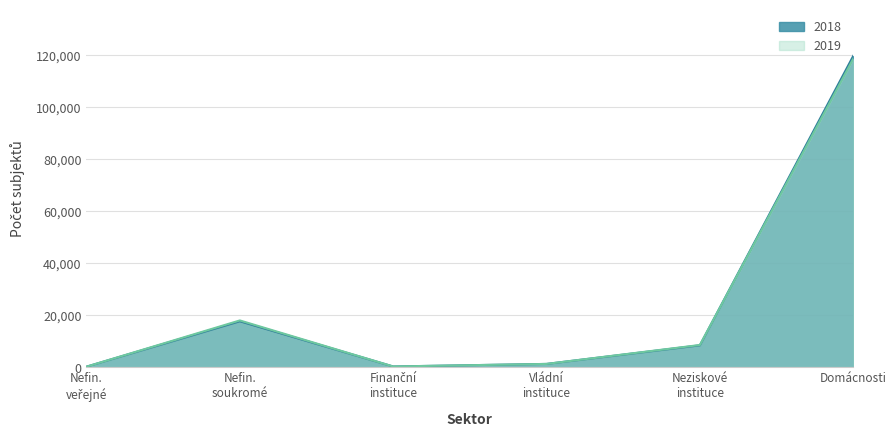

After their last crossing, which series has the higher values: 2019 or 2018?

2018